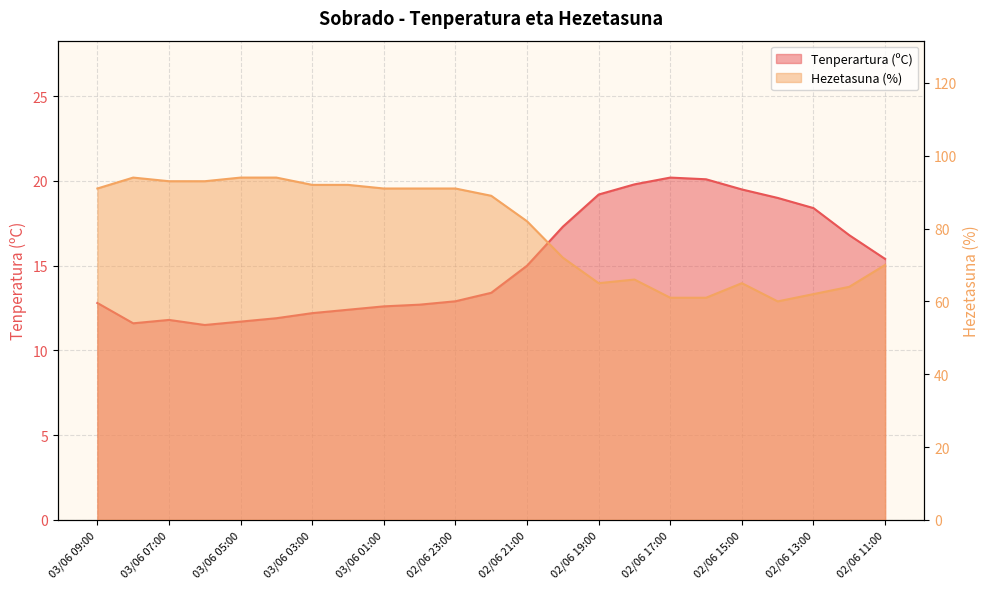

Where is Hezetasuna (%) nearest to the value 77?

02/06 21:00